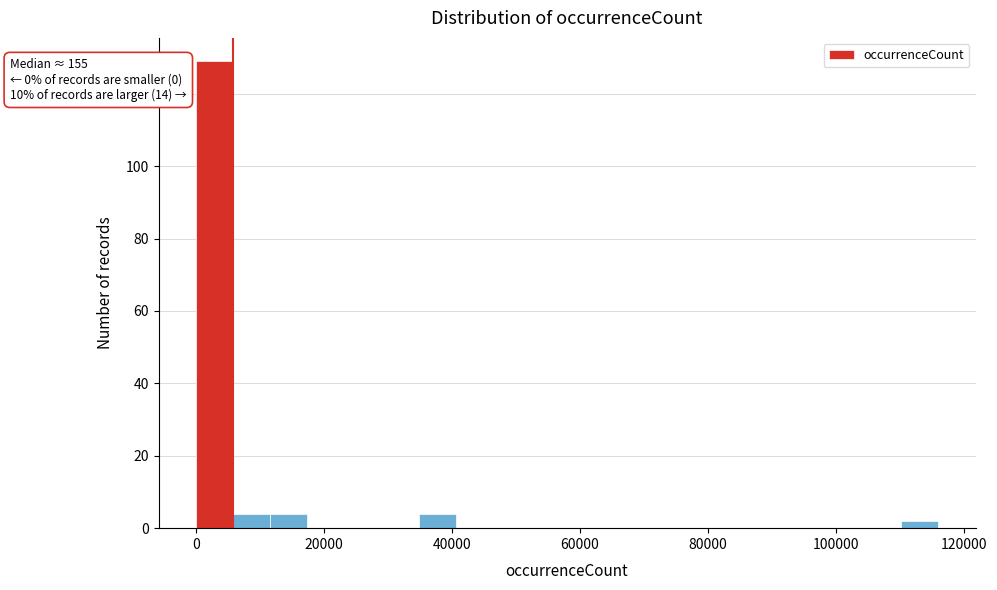

Around what value on the x-axis is the tallest bar? Give the approximate position of its centre, as read against the axis.

2000